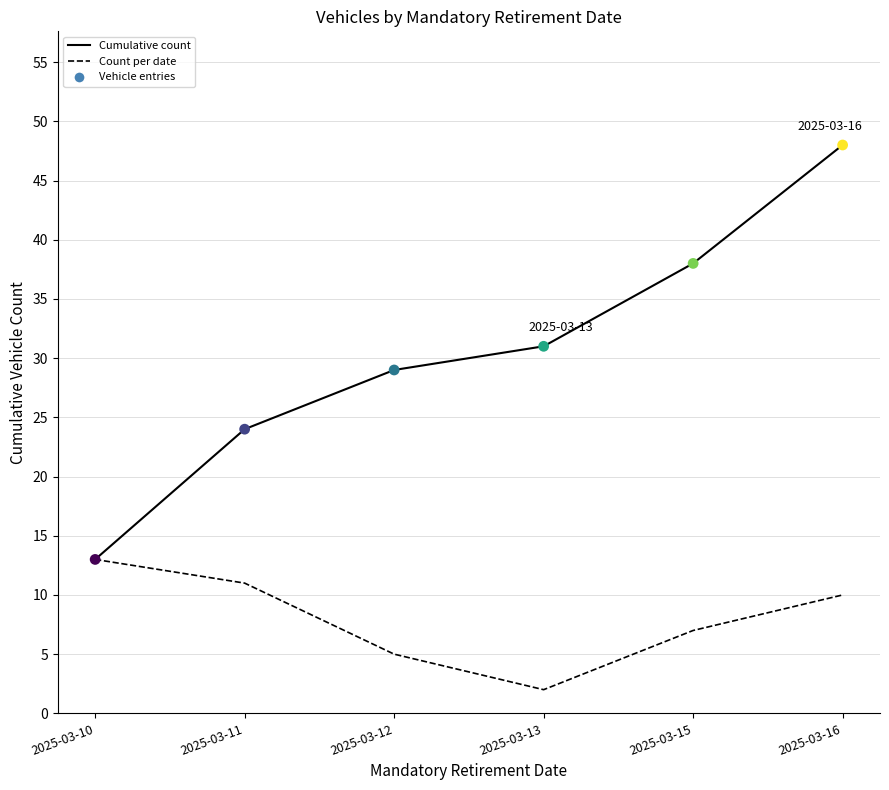

What is the total value across all series at 2025-03-12?

34